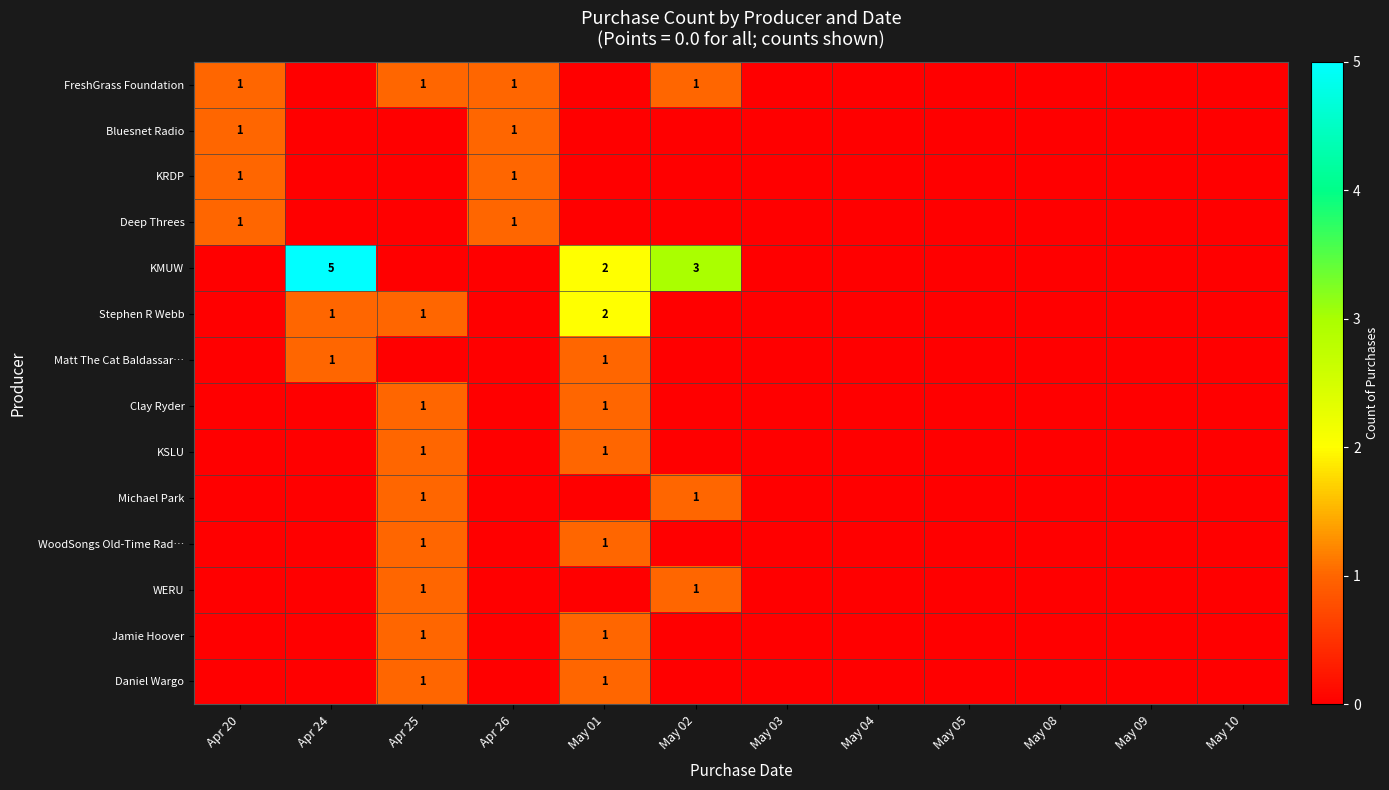

At which category is the sum across all series the highest?

May 01